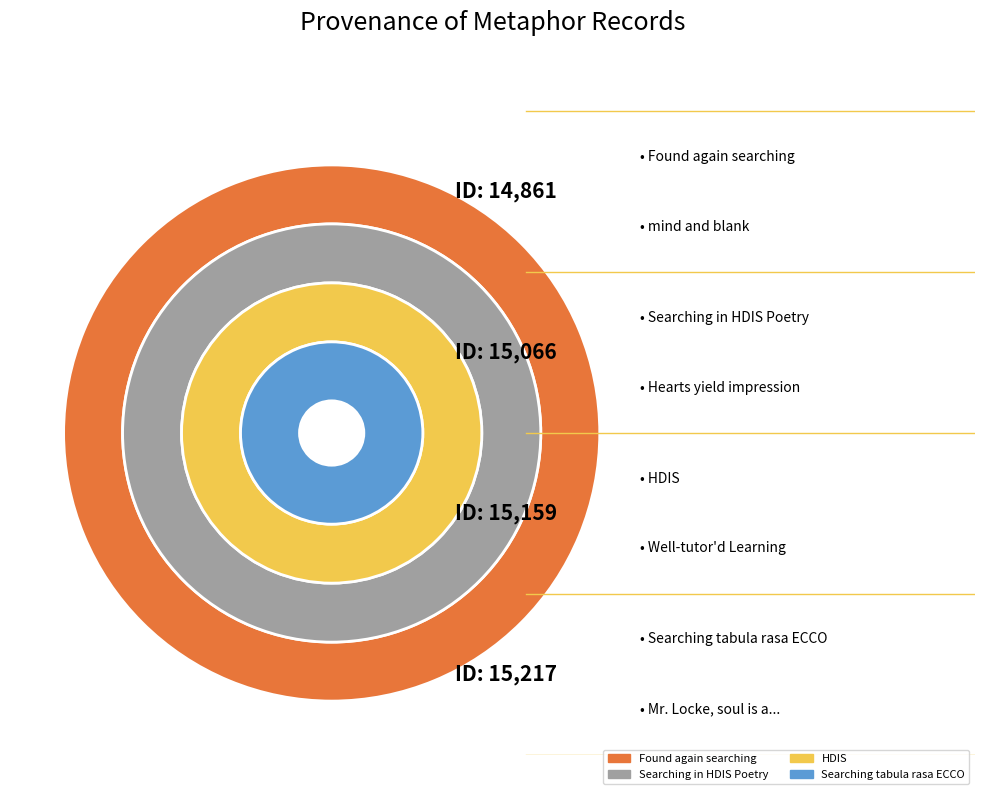

Is there a majority slice in this chart?

No